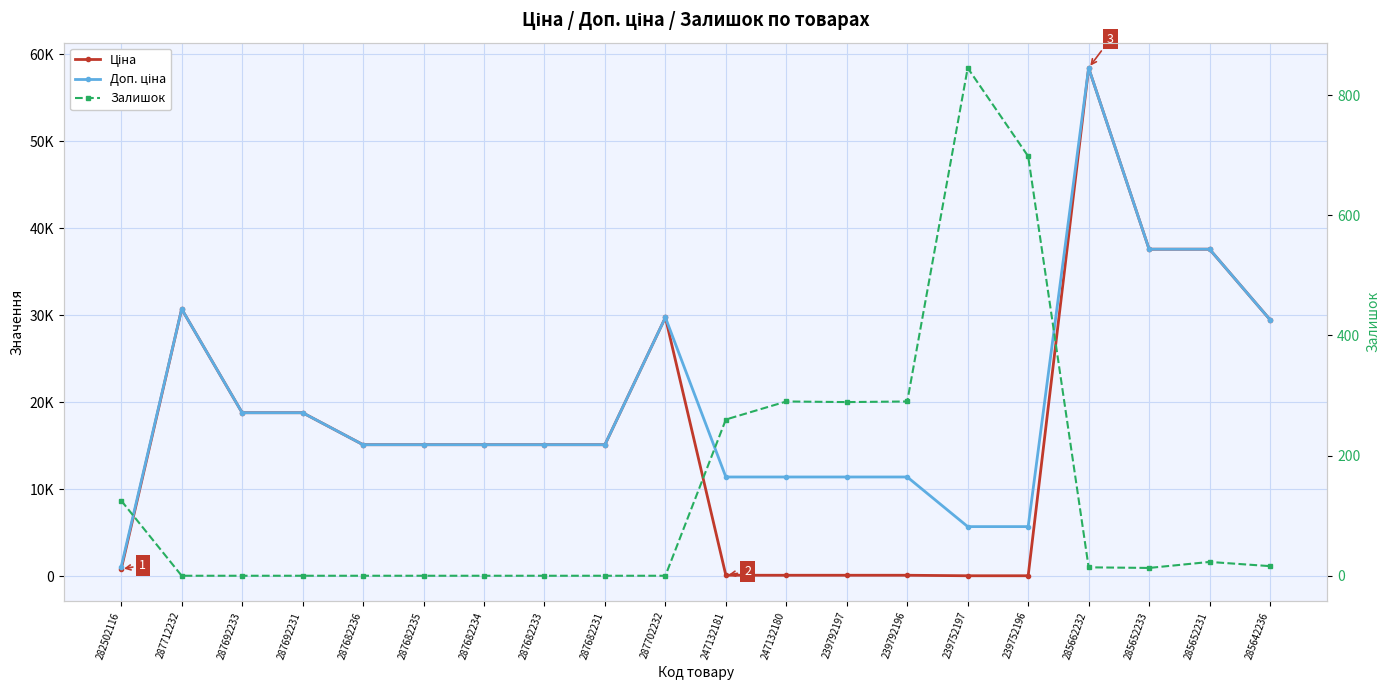

At which label does Залишок first exceed 14?

282502116